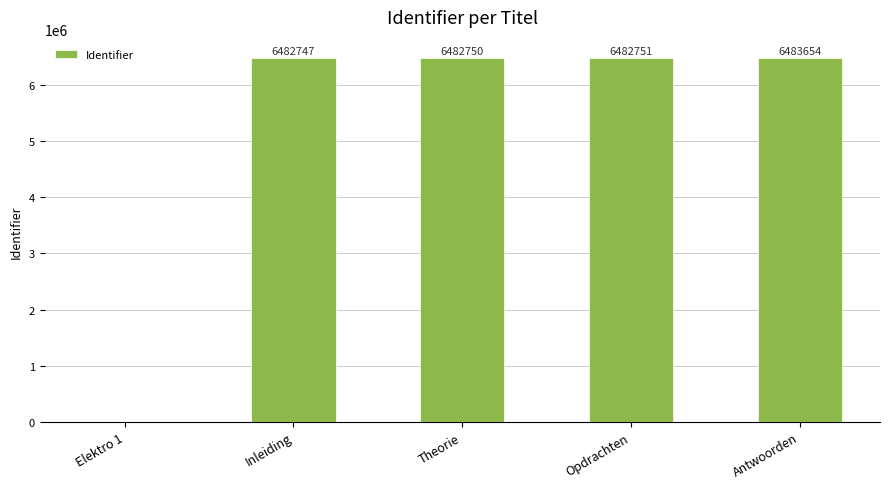

Are the bars grouped side by side (vs. stacked)?

No